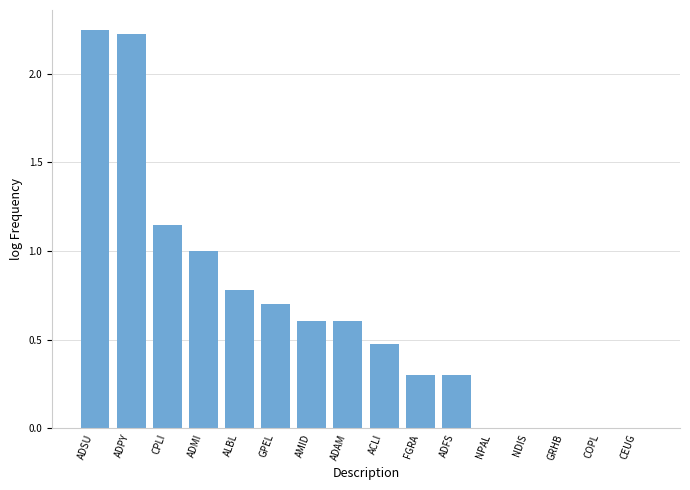

The chart shows a value of 0.5 at ADSU. True or false?

False